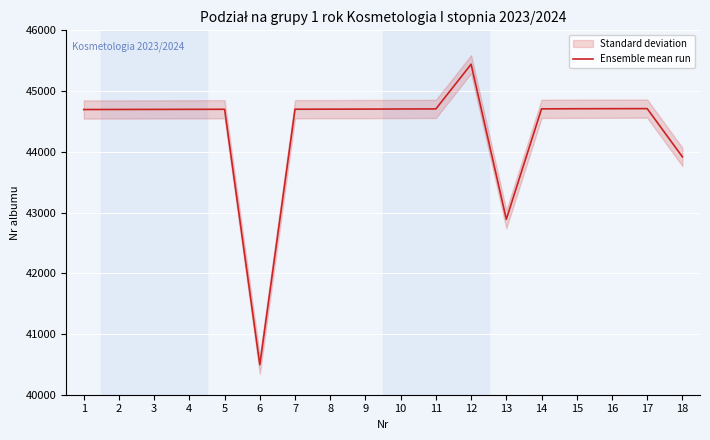

Reading right to left, transcribe all the data shown in this chart.

43917	44711	44710	44709	44707	42889	45442	44706	44705	44703	44702	44701	40493	44700	44699	44698	44697	44696